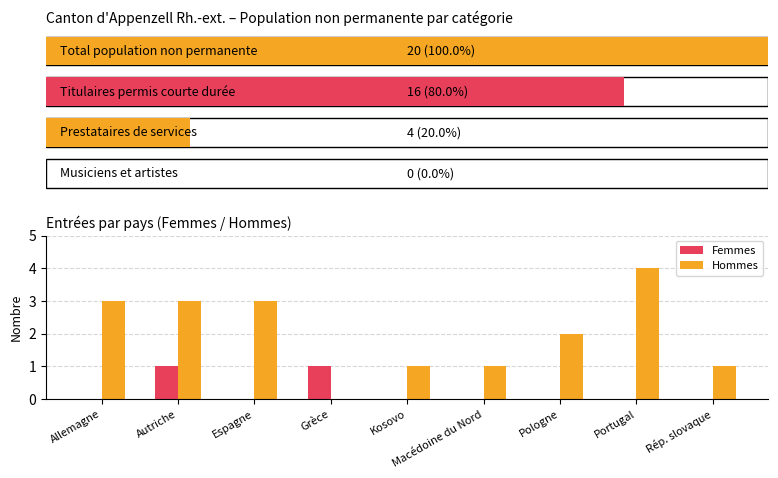

Which category has the highest value across all series?

Portugal